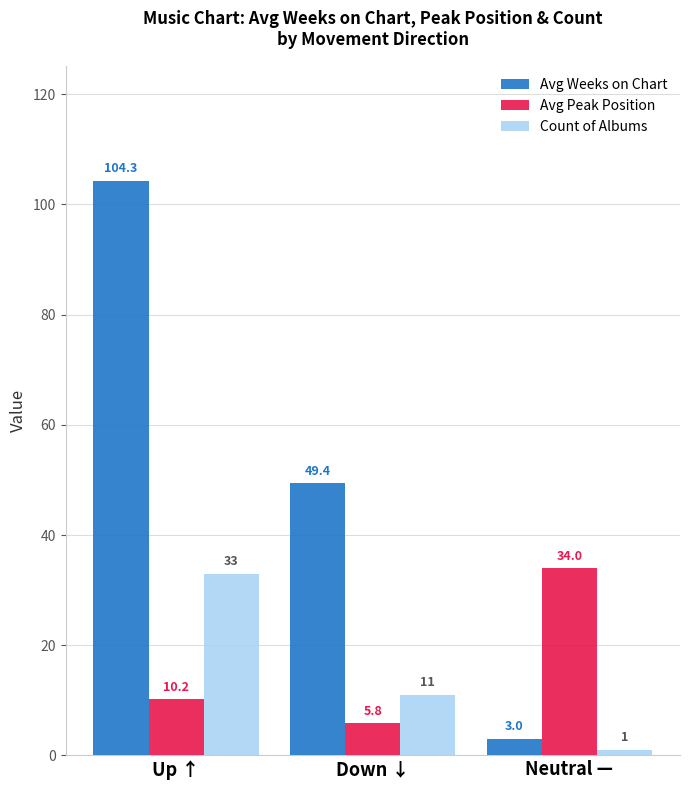

What position from the right is Down ↓?

2